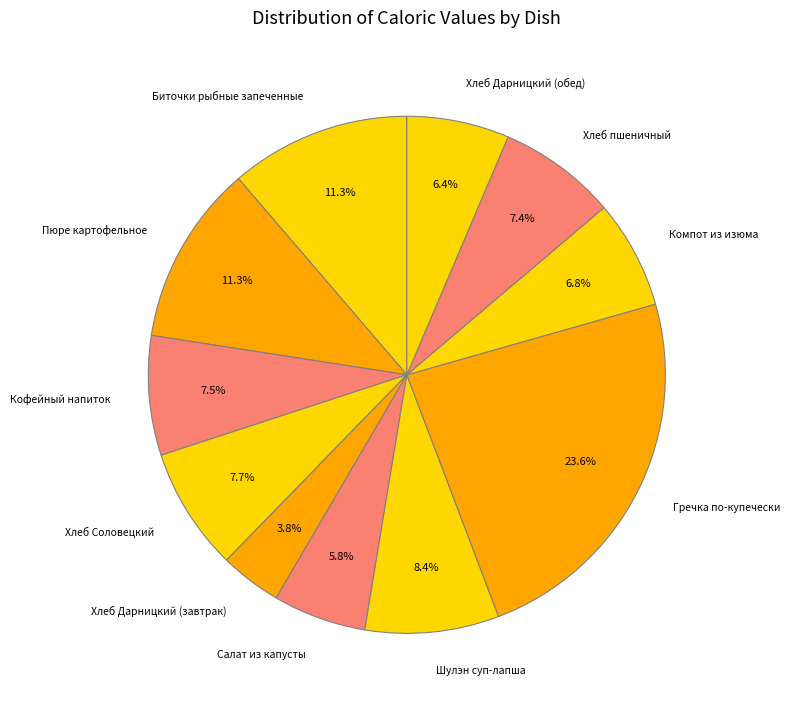

What percentage is the Хлеб Дарницкий (завтрак) slice, to the nearest percent?

4%